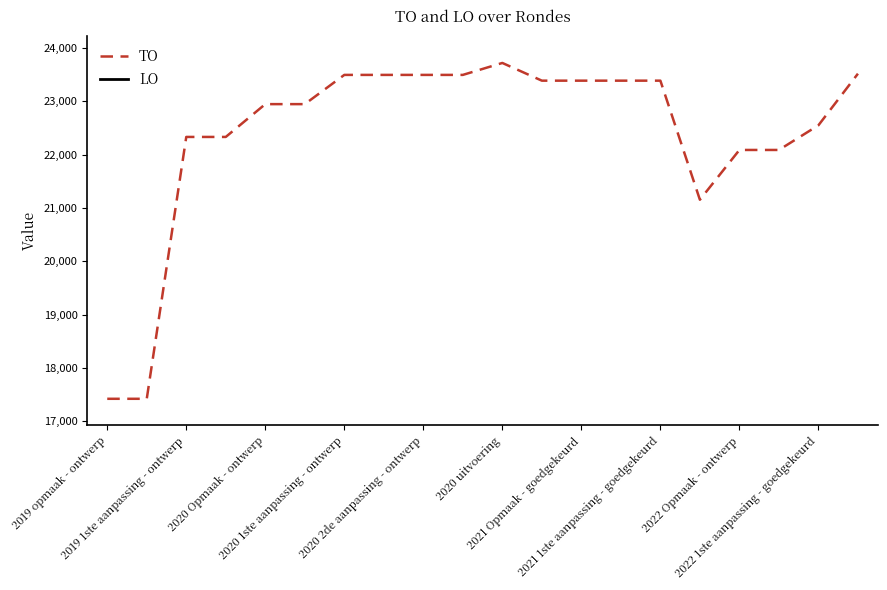

Is this an area chart (filled region under the line)?

No